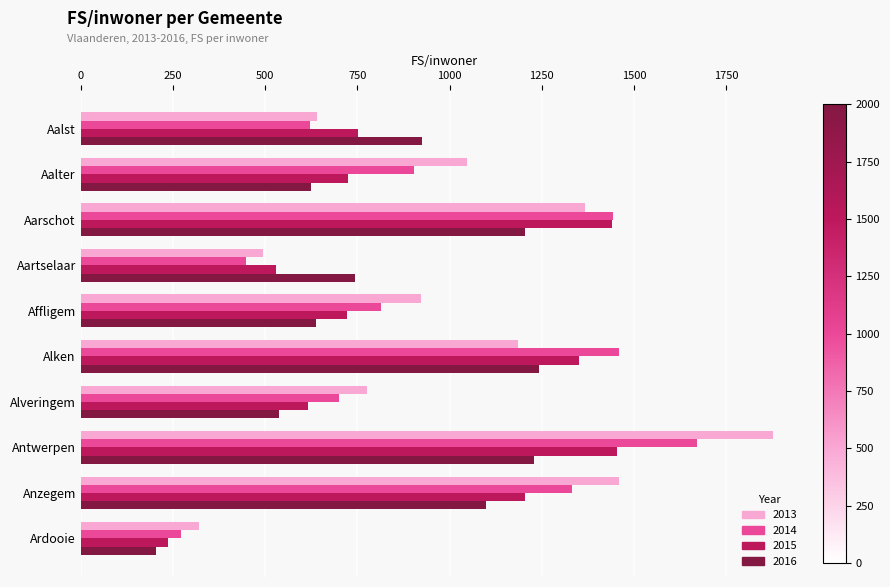

What is the maximum value shown in the chart?

1876.5